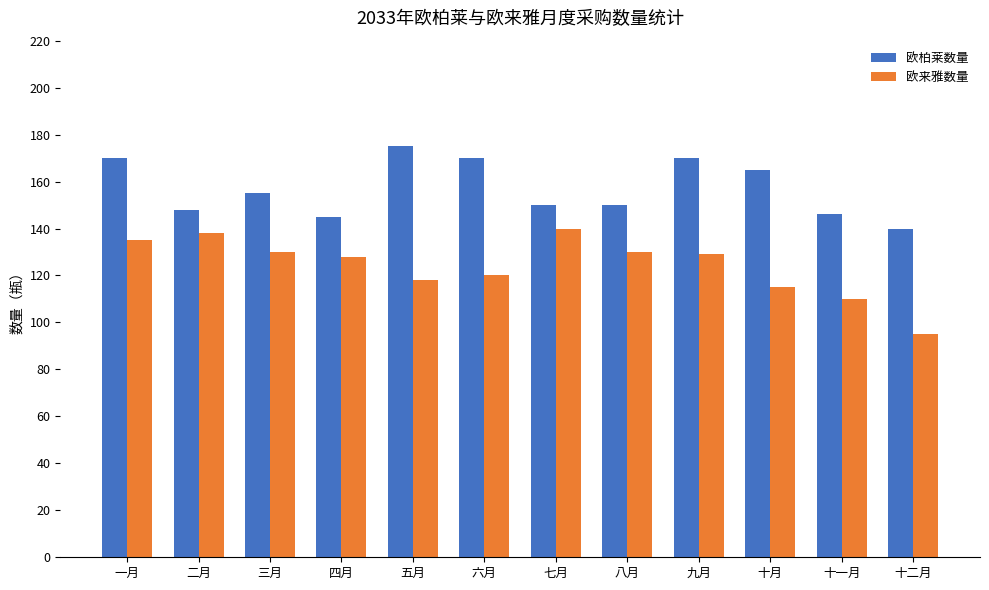

The value of 欧来雅数量 at 八月 is 130. True or false?

True